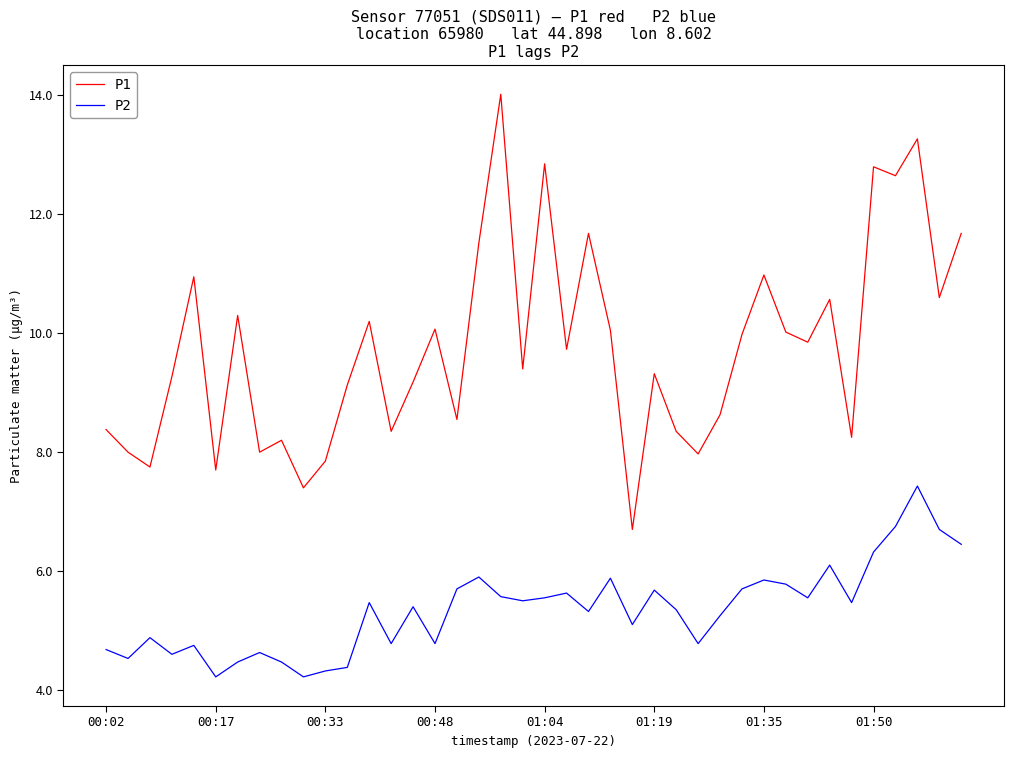

What is the smallest value displayed?

4.2